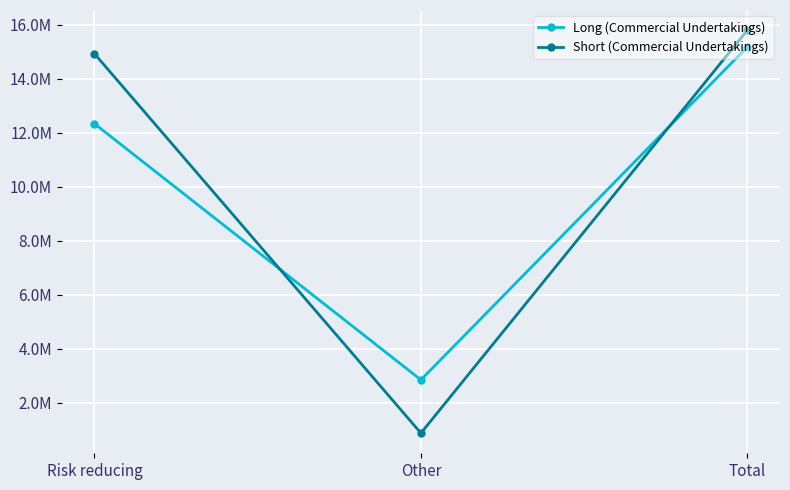

Where is Short (Commercial Undertakings) nearest to the value 8336182?

Risk reducing